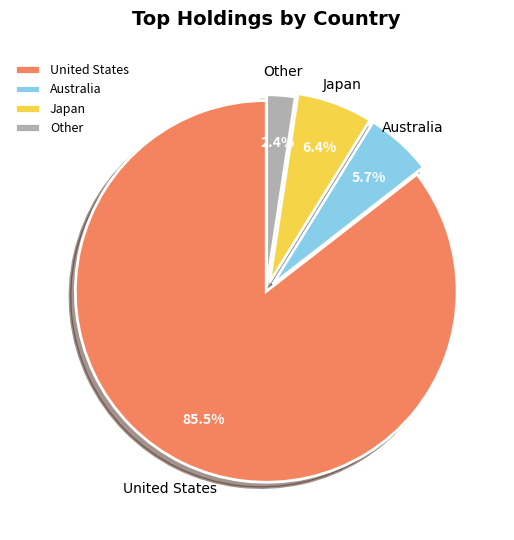

Is United States the majority of the pie?

Yes